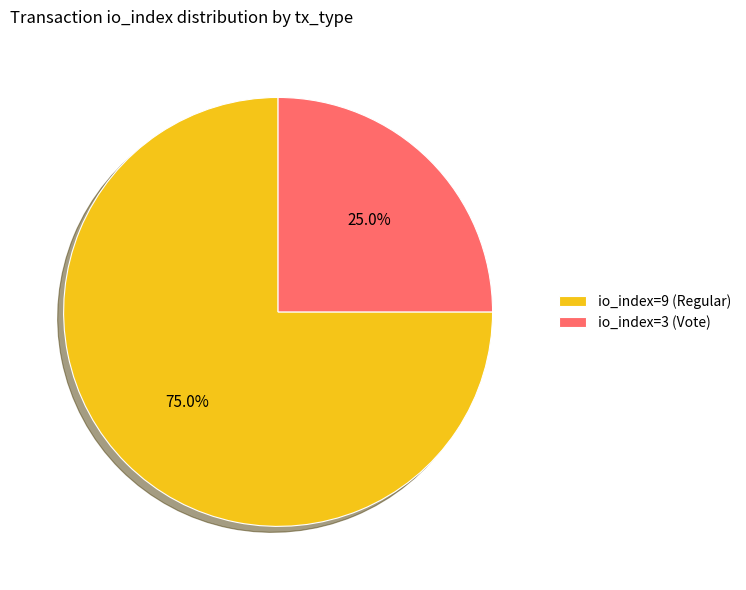

Combined, do io_index=9 (Regular) and io_index=3 (Vote) account for over 50%?

Yes